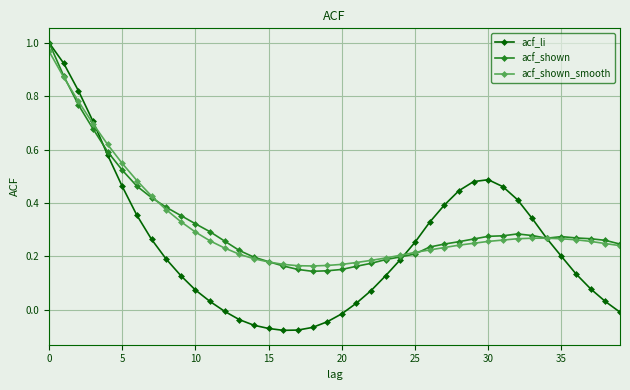

Which series has the largest range (max minus min)?

acf_li